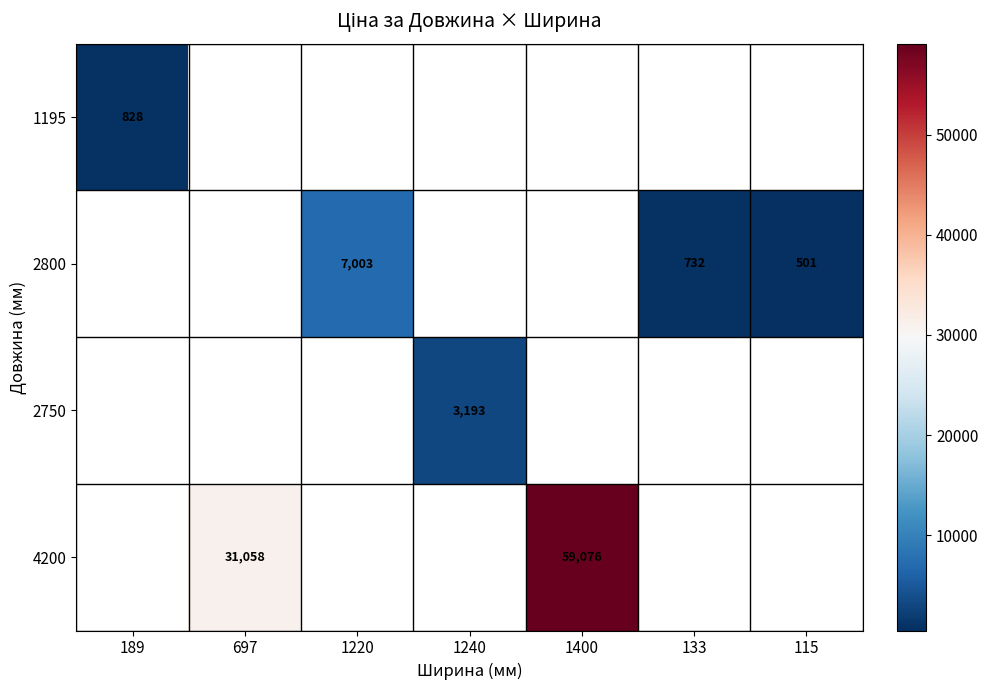

Which label corresponds to the largest value in the chart?

1400